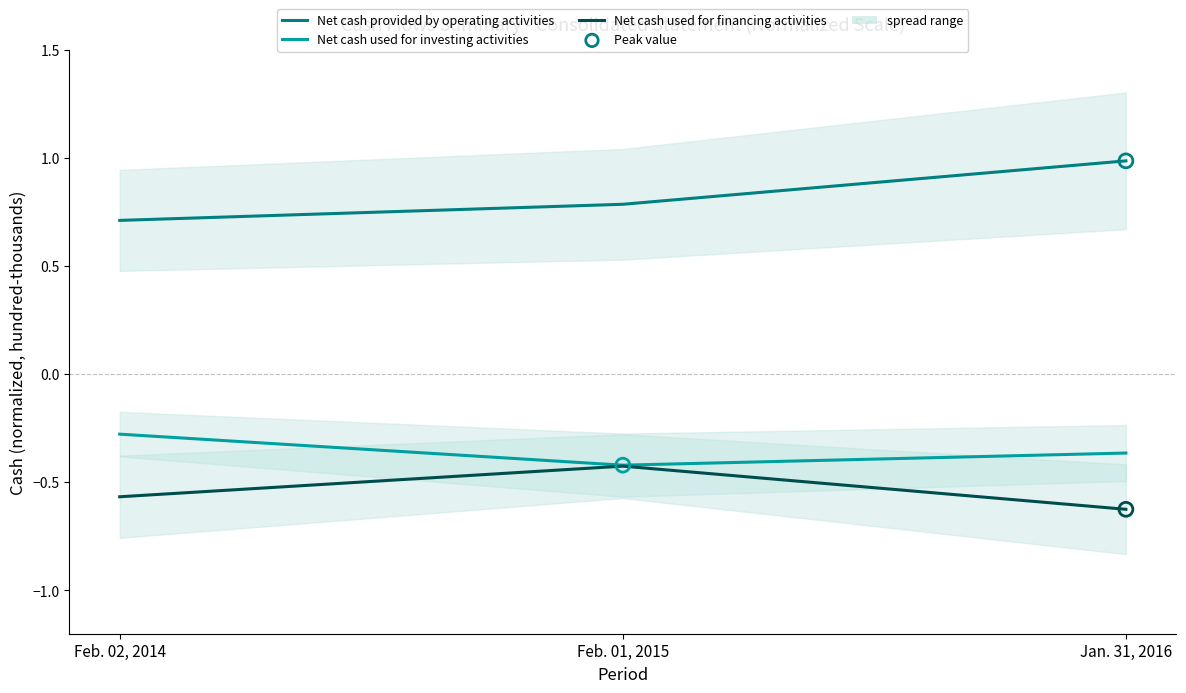

What are all the series names shown in the legend?

Net cash provided by operating activities, Net cash used for investing activities, Net cash used for financing activities